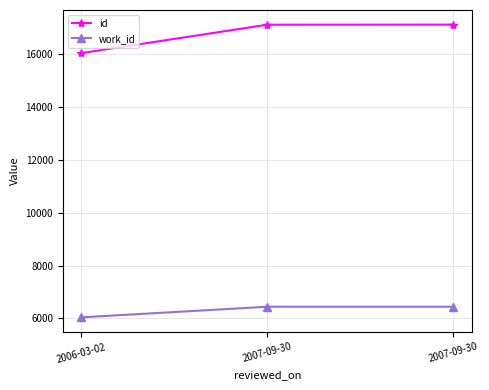

What is the greatest value displayed?

17101